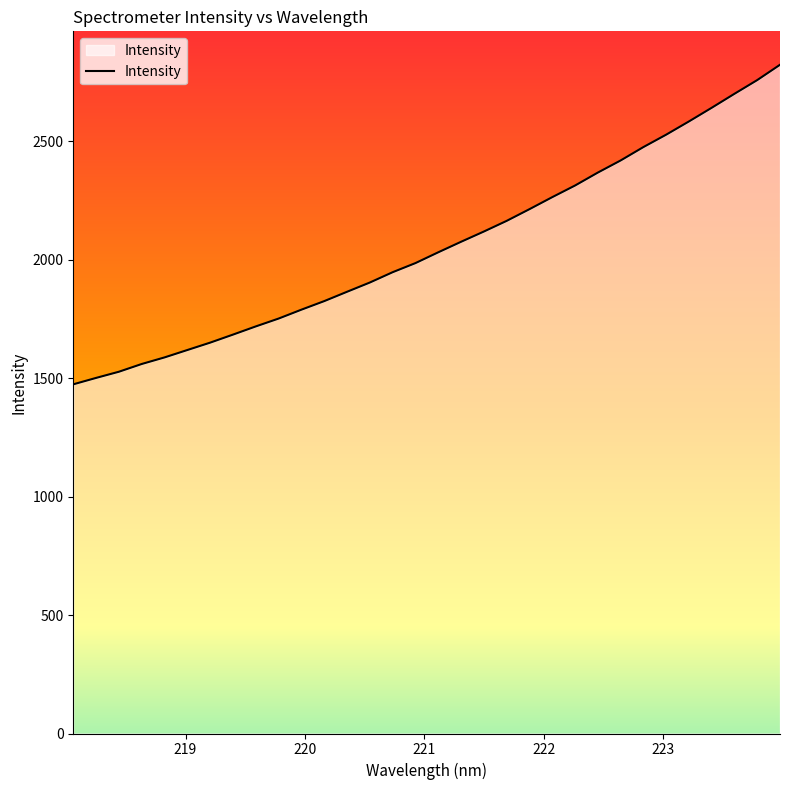

What is the maximum value shown in the chart?

2822.0